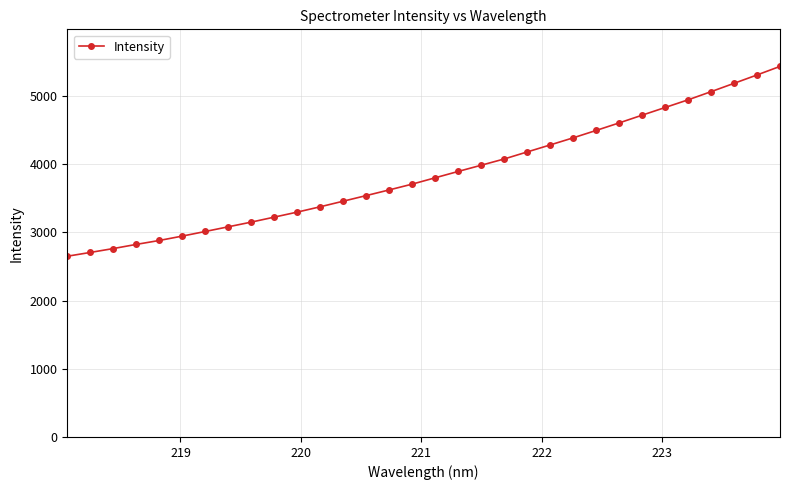

What is the value of the 6th point from the left?

2947.3